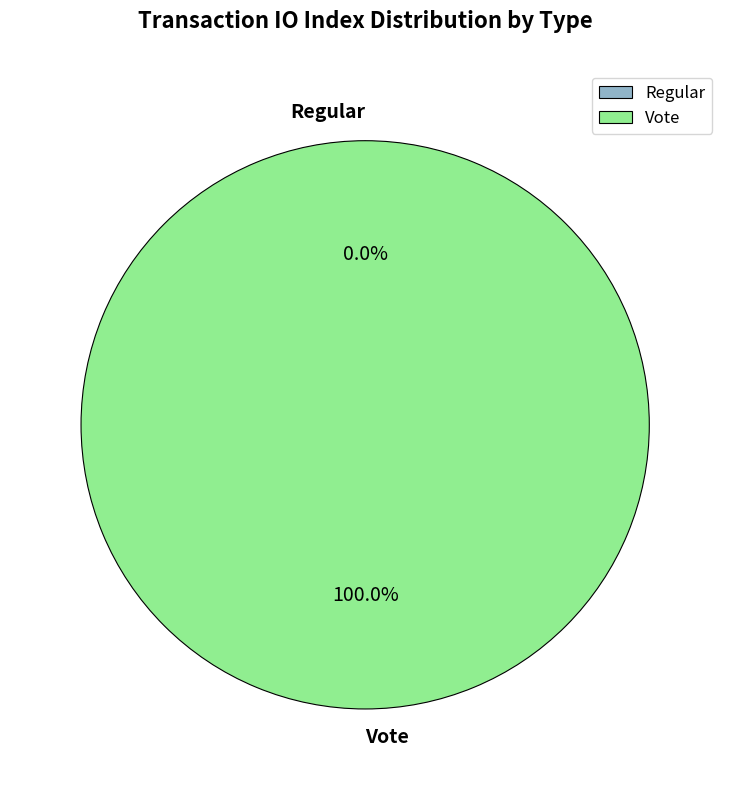

Which category has the biggest portion of the pie?

Vote